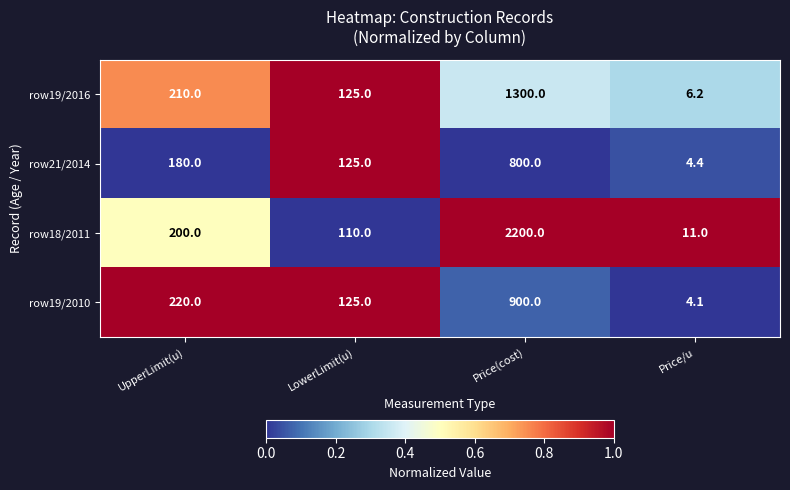

Where is row18/2011 nearest to the value 1105?

UpperLimit(u)